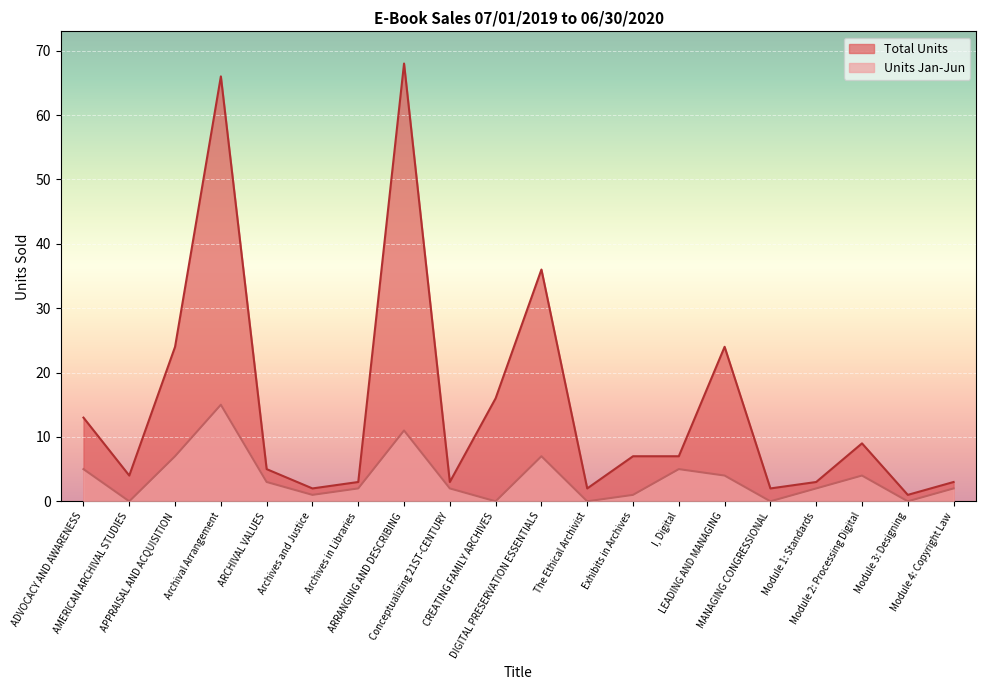

At I, Digital, list the series in order from largest to smallest.

Total Units, Units Jan-Jun